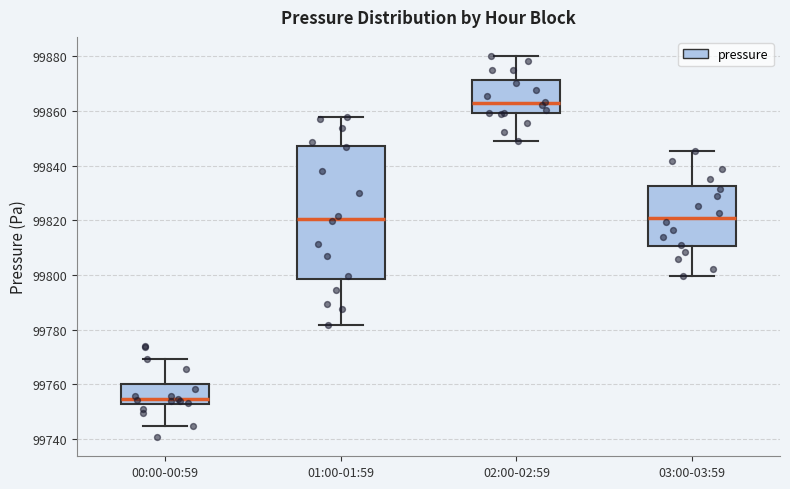

Reading left to right, read every box against the y-axis: the position of its median line, the range the box covers, and the ends of its whiskers. The values are not printed on the chart, so give them approximately, as read against the axis.

00:00-00:59: median 99754, box 99752 to 99760, whiskers 99744 to 99770
01:00-01:59: median 99820, box 99798 to 99848, whiskers 99782 to 99858
02:00-02:59: median 99862, box 99860 to 99872, whiskers 99848 to 99880
03:00-03:59: median 99820, box 99810 to 99832, whiskers 99800 to 99846